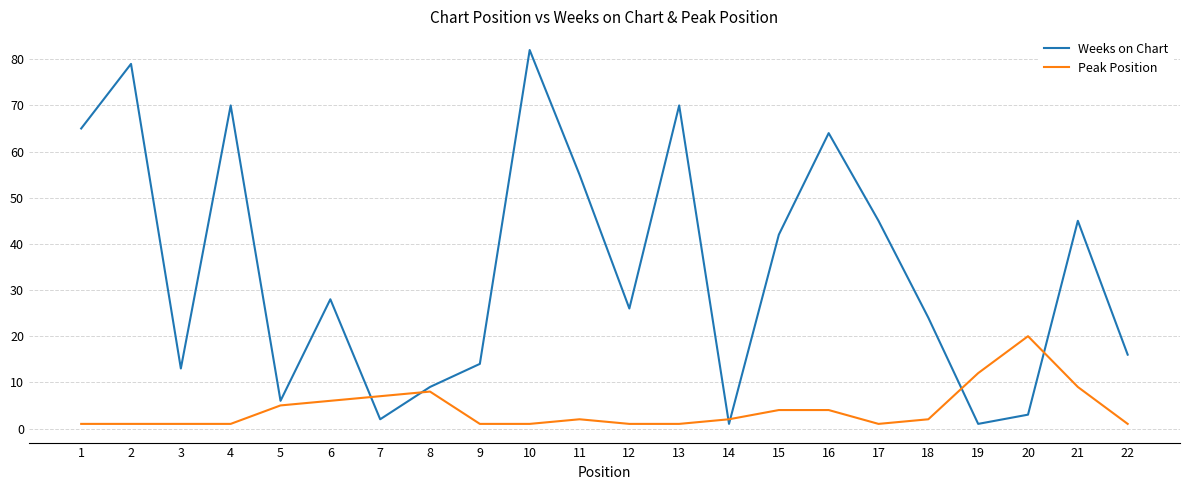

List the series in order of their peak value, highest first.

Weeks on Chart, Peak Position